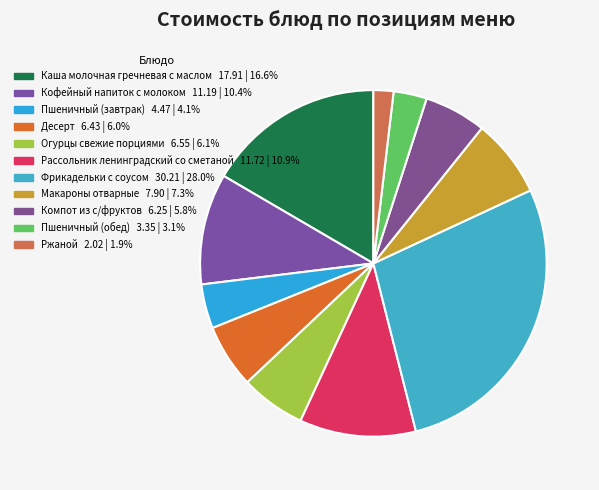

True or false: Компот из с/фруктов accounts for 6% of the total.

True